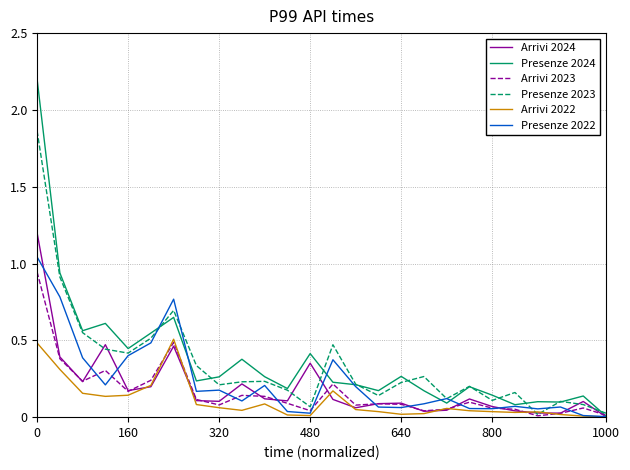

Which series has the largest range (max minus min)?

Presenze 2024